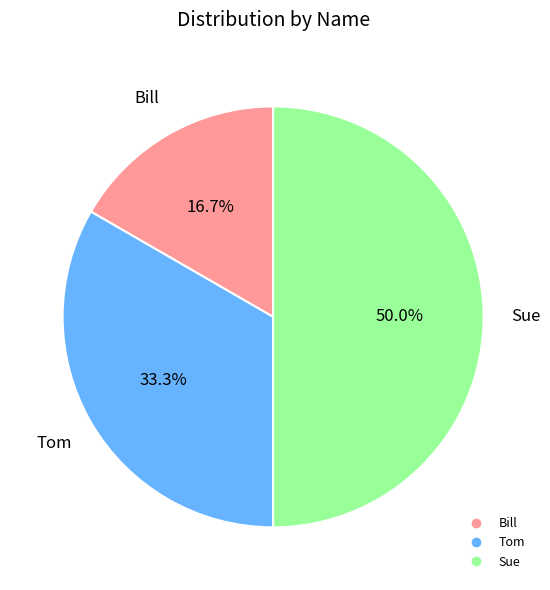

Is Tom the majority of the pie?

No